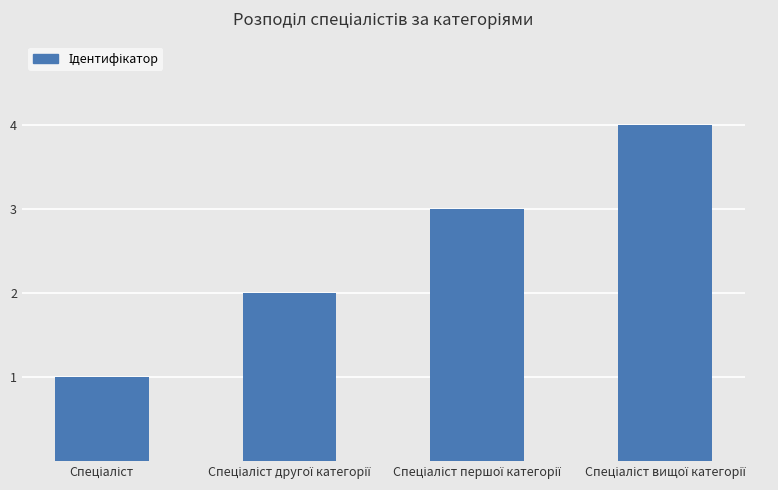

What is the sum of all values?

10